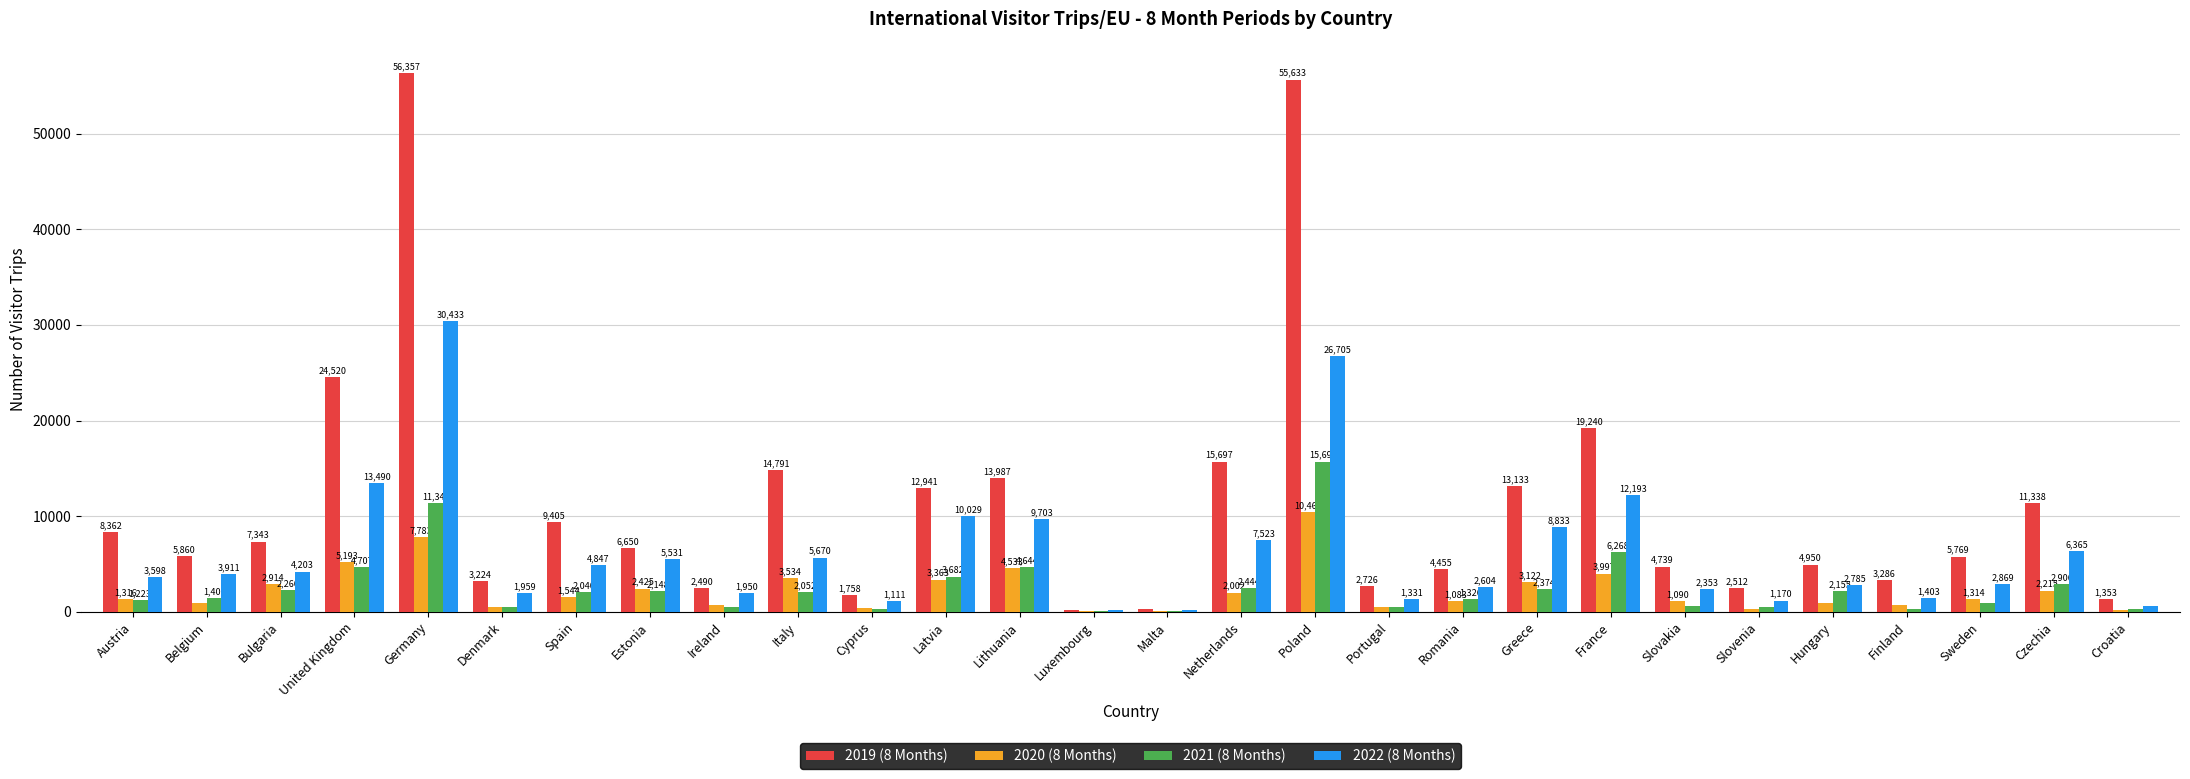

At which category does the chart reach its peak across all series?

Germany